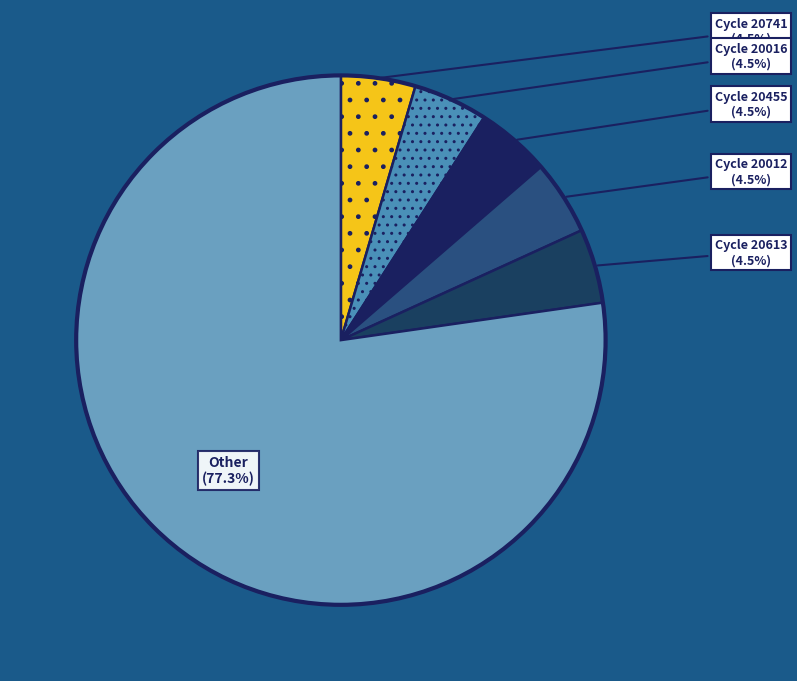

Which slice is the largest?

Other